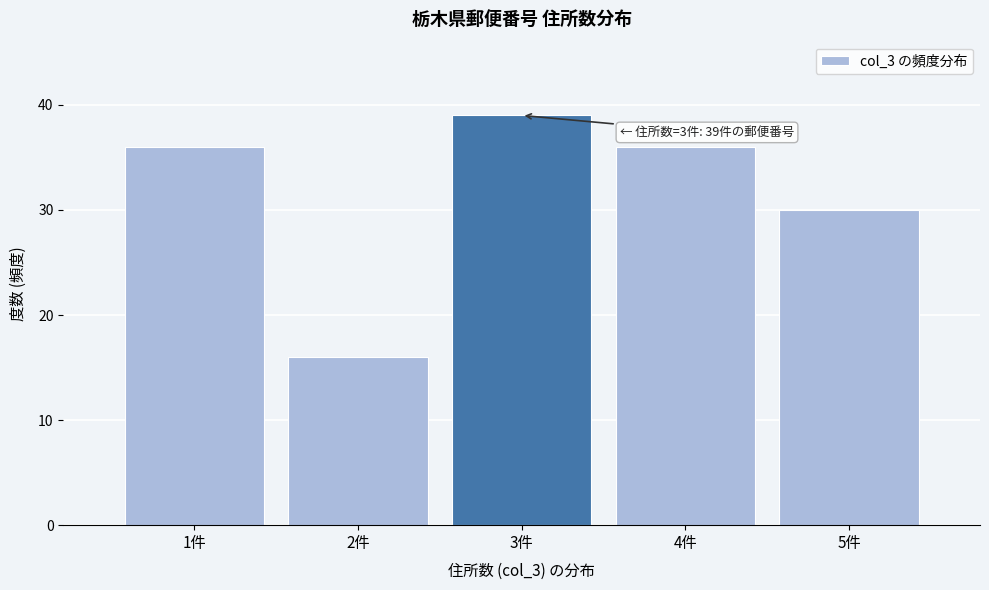

Reading right to left, what are all the values shown in this chart?

30	36	39	16	36